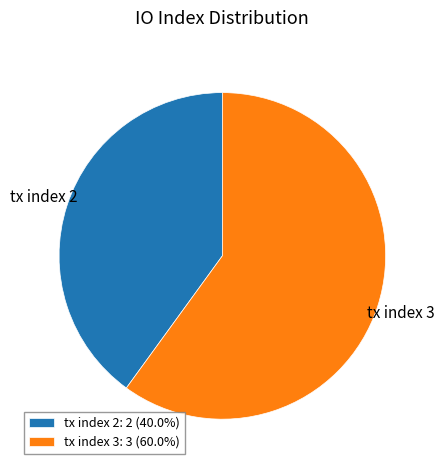

Do tx index 2 and tx index 3 together represent more than half of the pie?

Yes